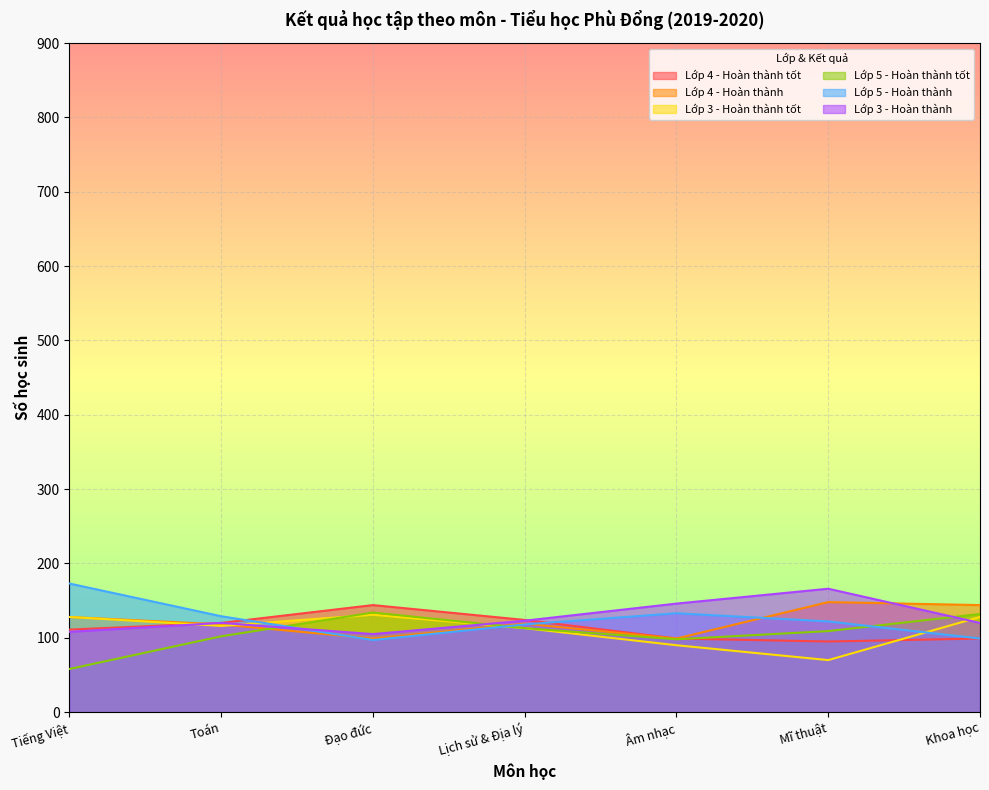

What position from the right is Lịch sử & Địa lý?

4